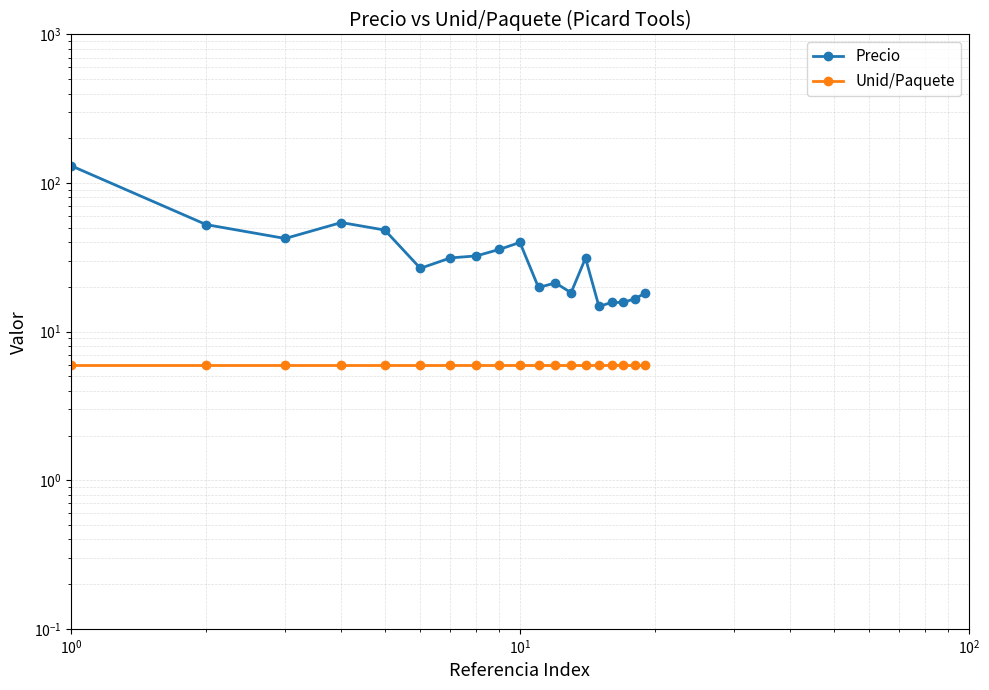

How many lines are shown in the chart?

2